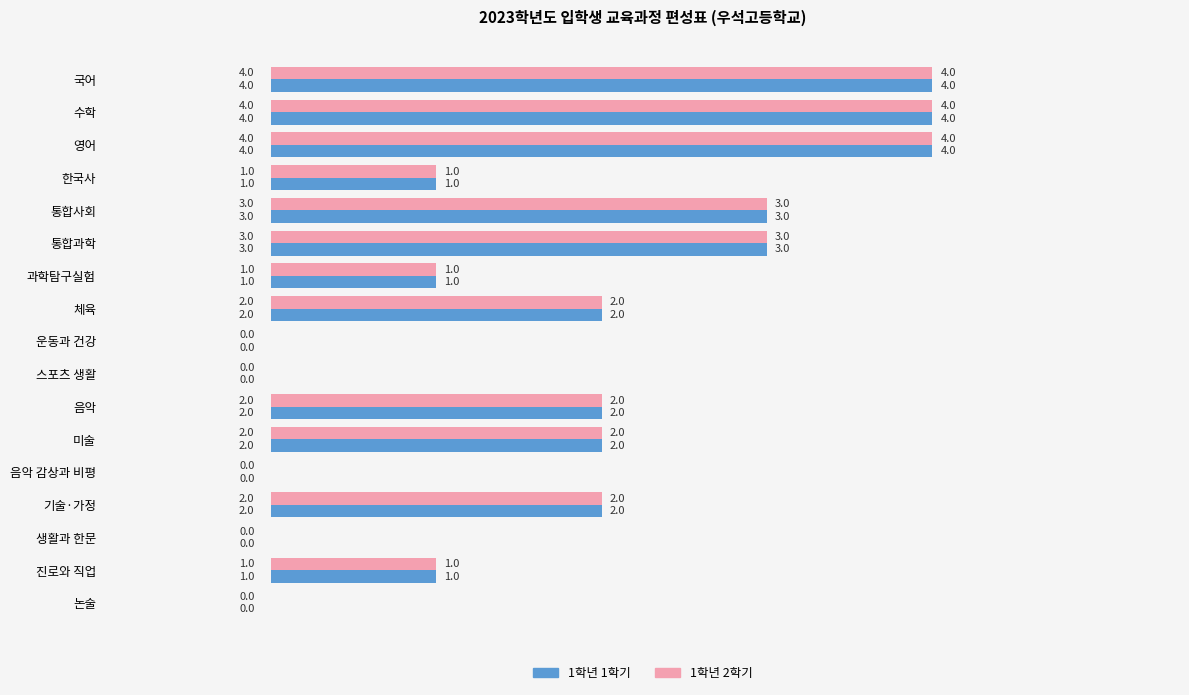

The value of 1학년 1학기 at 음악 is 1. True or false?

False